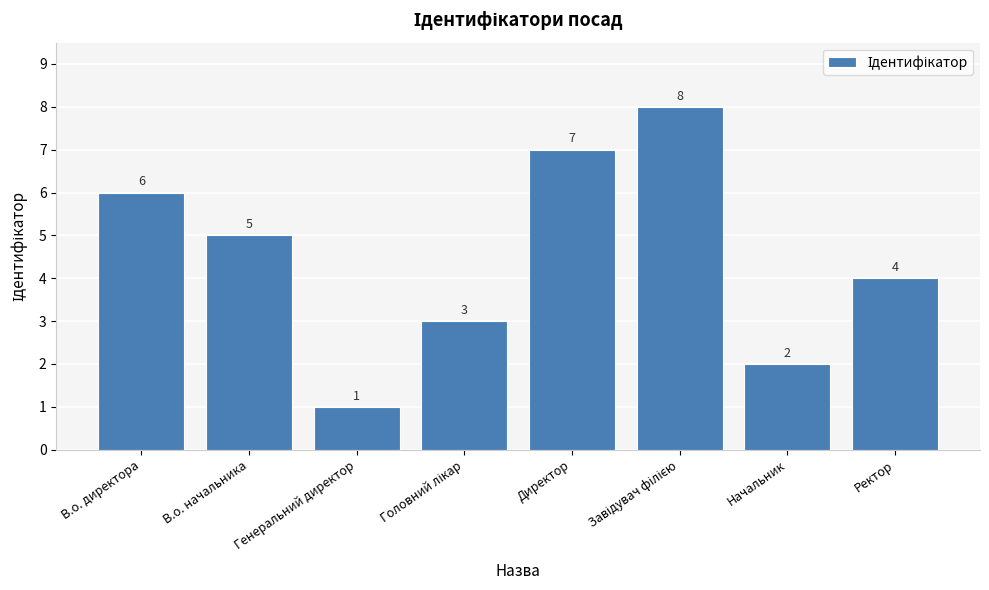

Between В.о. директора and Ректор, which is larger?

В.о. директора